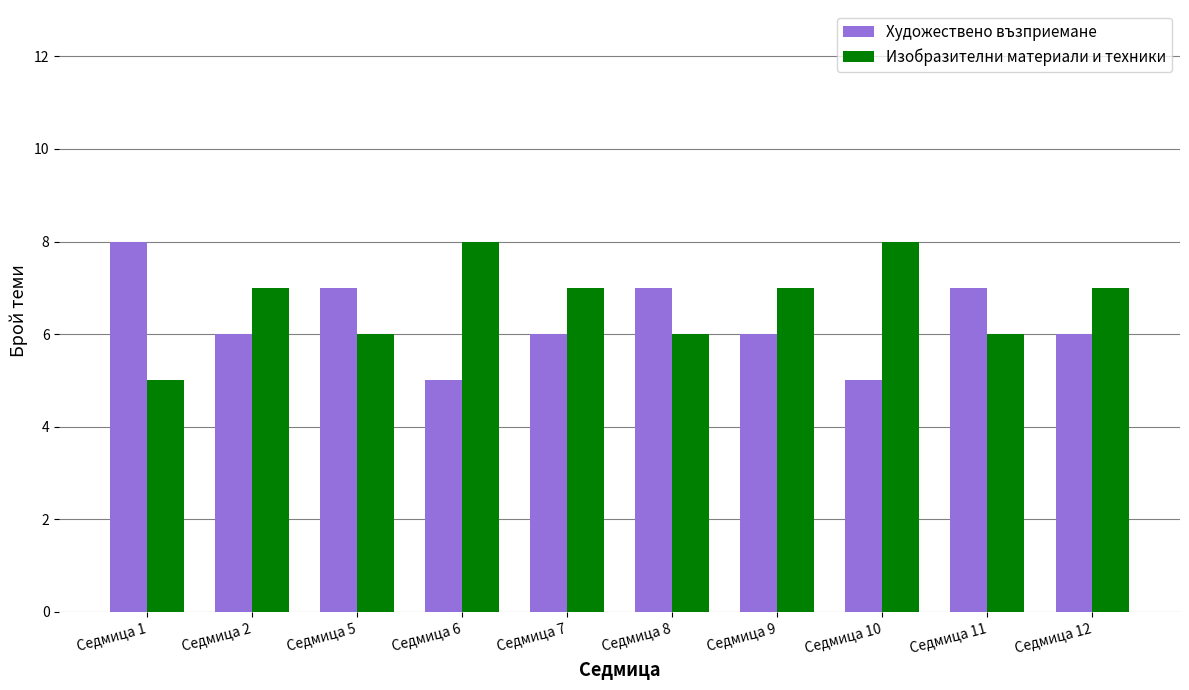

True or false: Художествено възприемане has a value of 8 at Седмица 1.

True